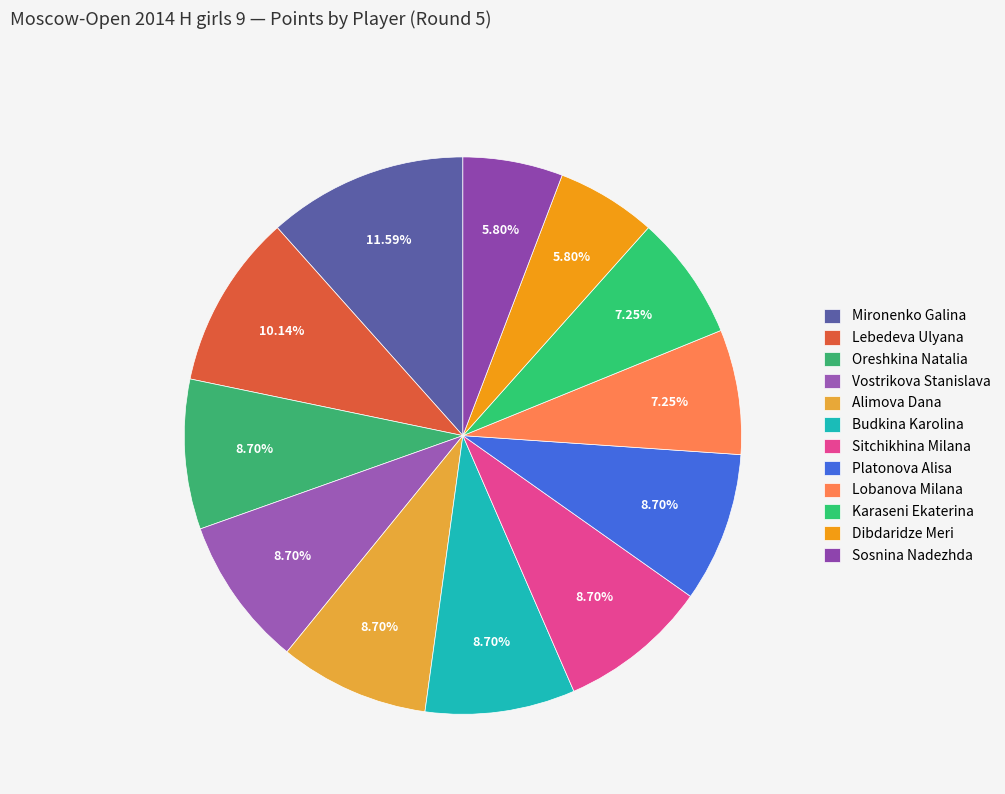

Rank the categories by value from highest to lowest.

Mironenko Galina, Lebedeva Ulyana, Oreshkina Natalia, Vostrikova Stanislava, Alimova Dana, Budkina Karolina, Sitchikhina Milana, Platonova Alisa, Lobanova Milana, Karaseni Ekaterina, Dibdaridze Meri, Sosnina Nadezhda